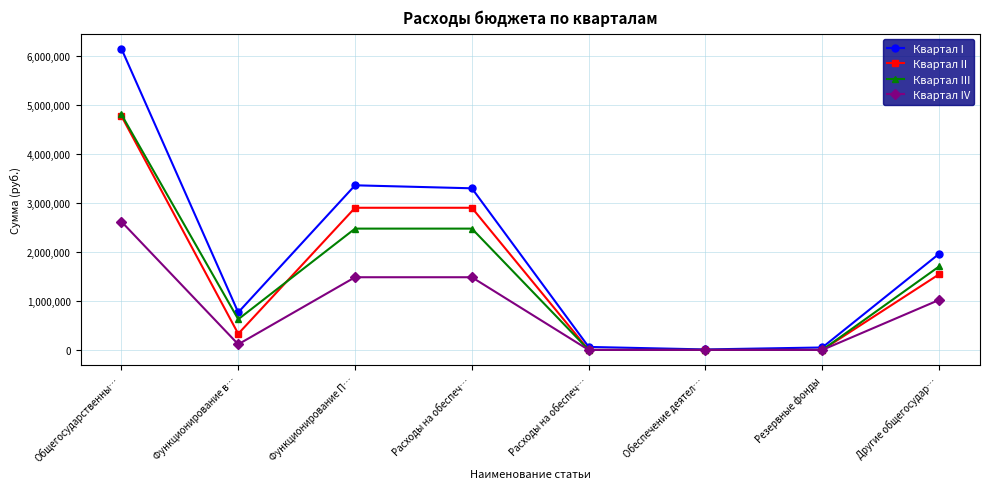

True or false: Квартал III and Квартал II intersect in this chart.

True